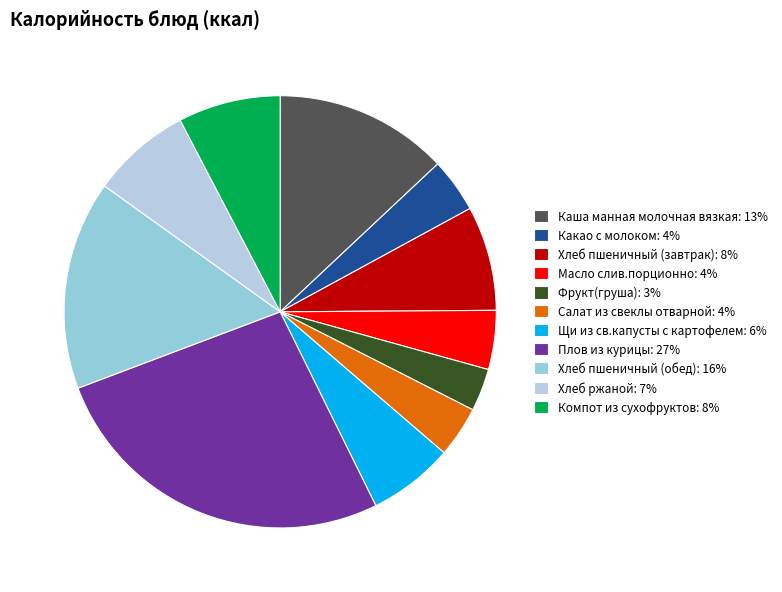

What is the smallest slice in the pie chart?

Фрукт(груша)